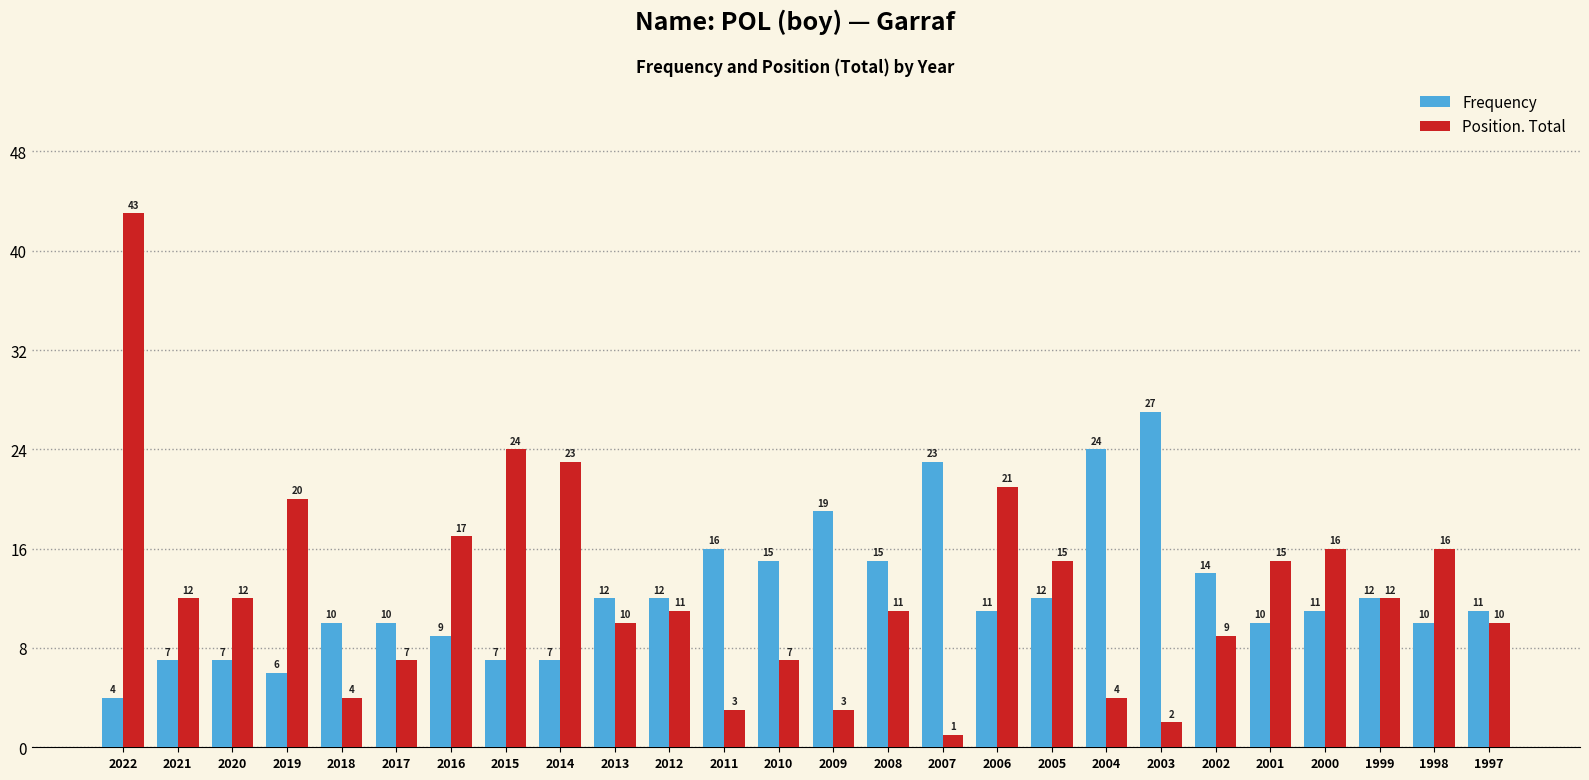

At which label does Frequency first exceed 11?

2013